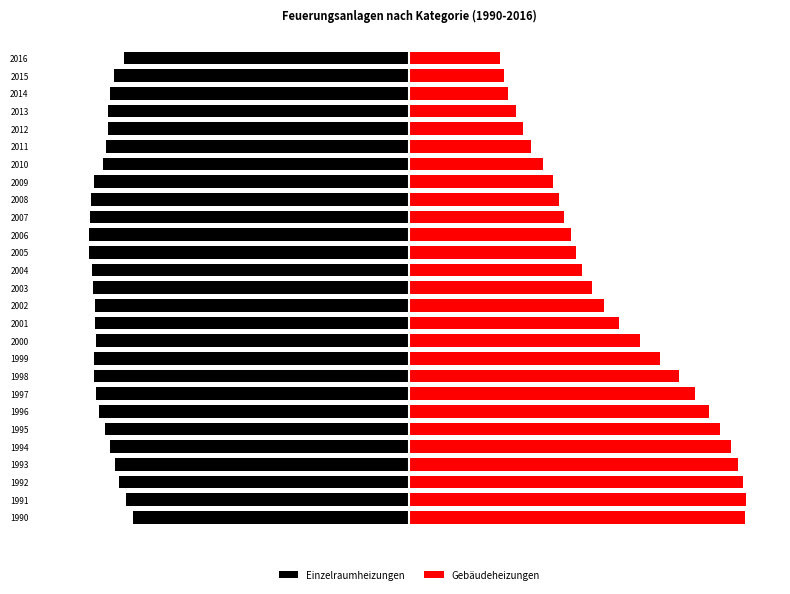

Rank the categories by Einzelraumheizungen value from lowest to highest.

2006, 2005, 2007, 2008, 2004, 2003, 1999, 2009, 1998, 2002, 2001, 1997, 2000, 1996, 2010, 1995, 2011, 2013, 2012, 1994, 2014, 2015, 1993, 1992, 2016, 1991, 1990